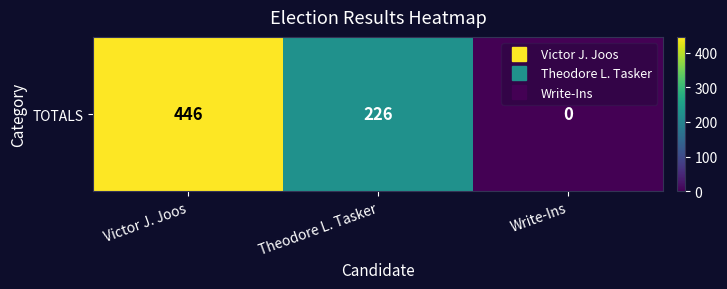

The value at Theodore L. Tasker is 226. True or false?

True